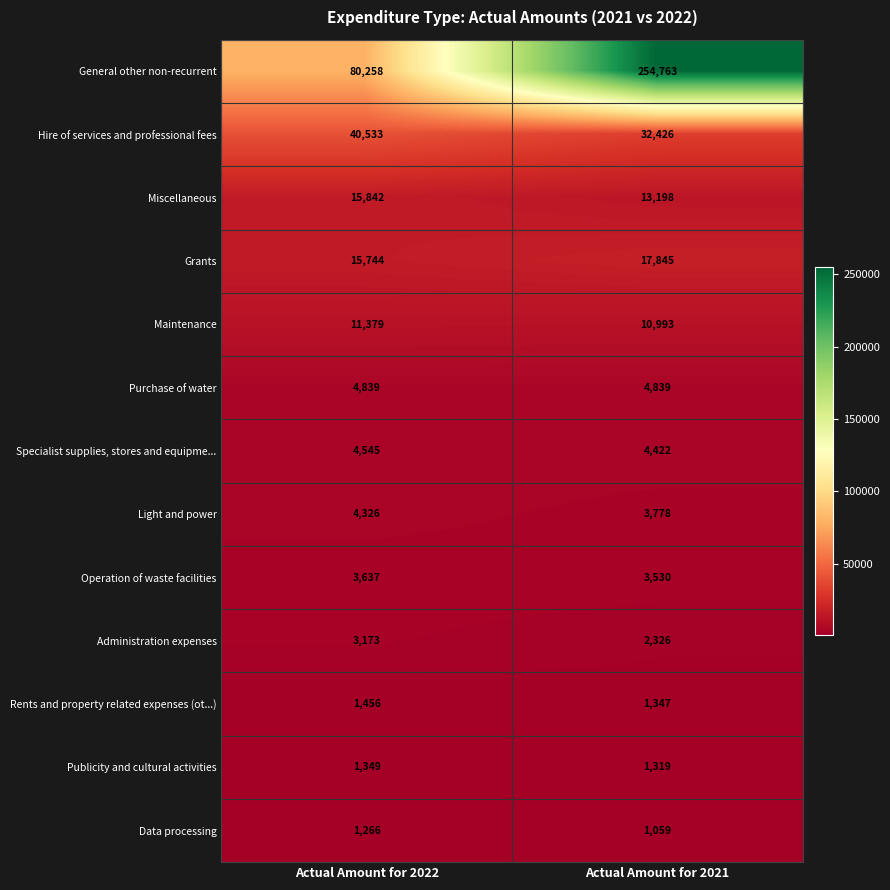

Is it true that Rents and property related expenses (ot...) equals 1456 at Actual Amount for 2022?

True